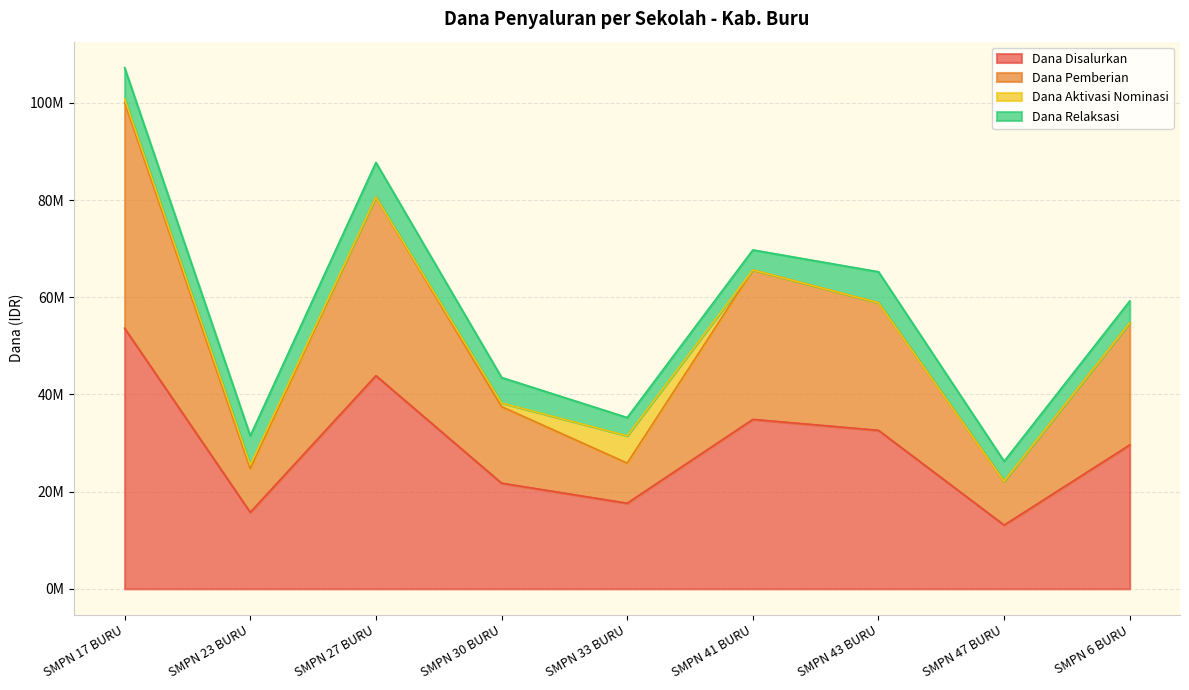

At which category does the chart reach its peak across all series?

SMPN 17 BURU